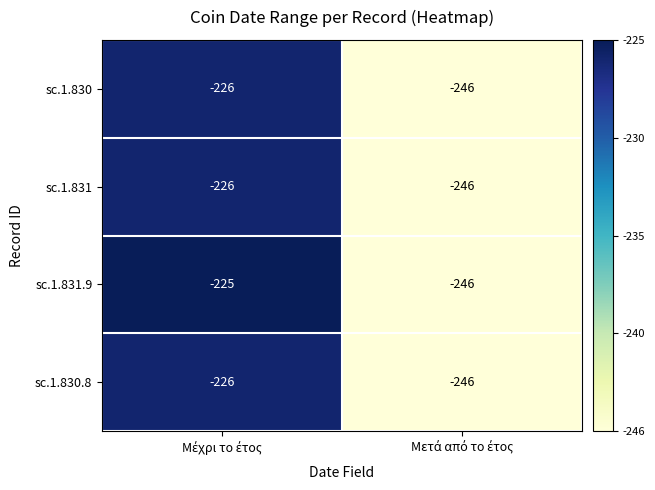

Which series has the largest total across all categories?

sc.1.831.9